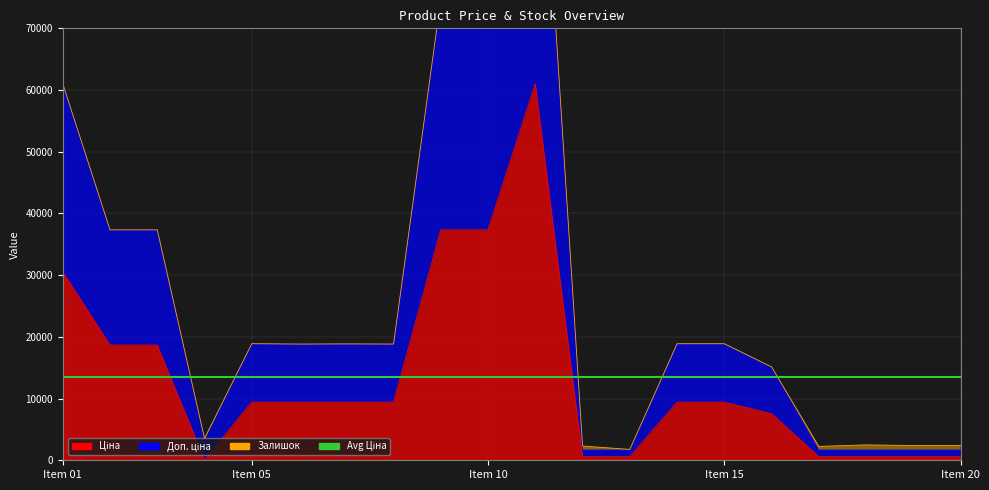

What is the difference between the second highest and minimum values in the Ціна series?

37310.9